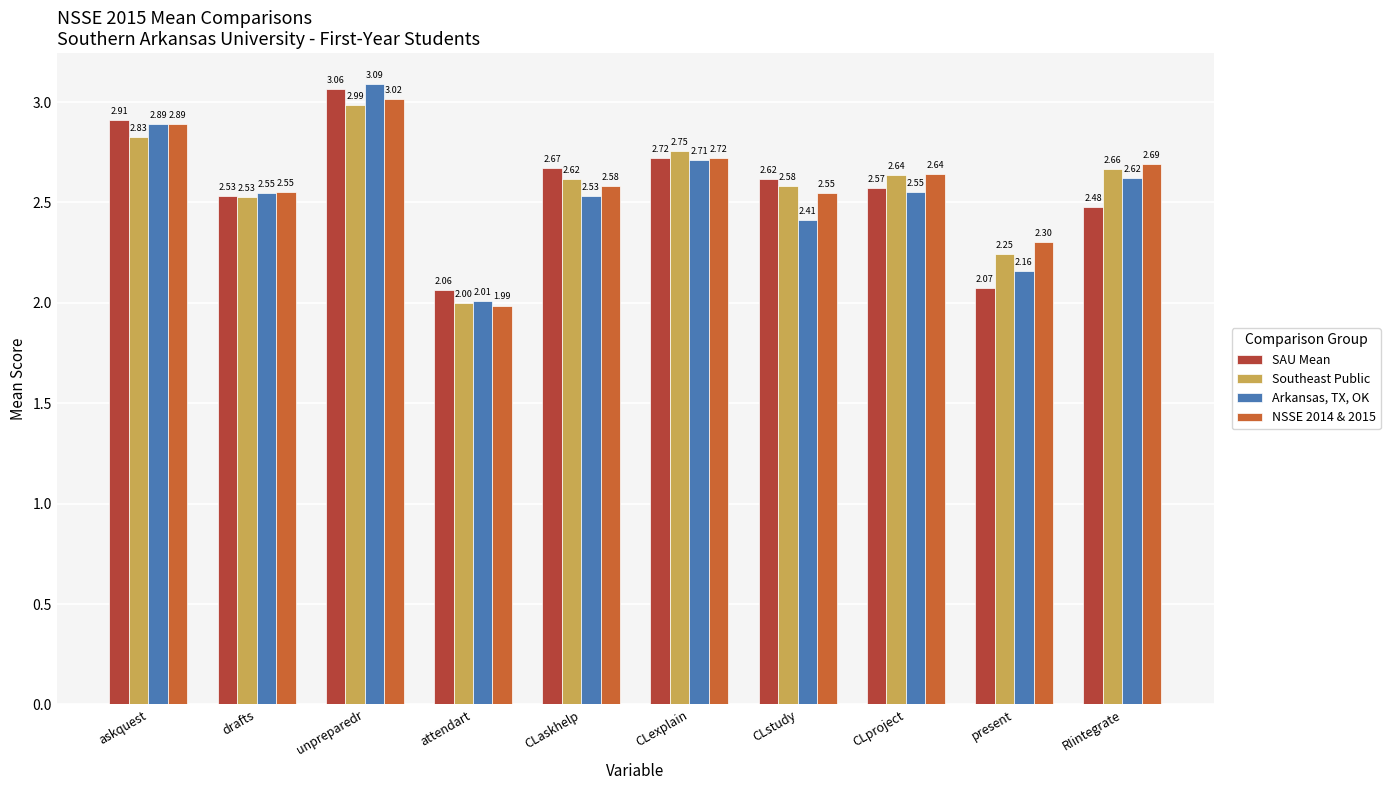

The value of NSSE 2014 & 2015 at unpreparedr is 4.7. True or false?

False